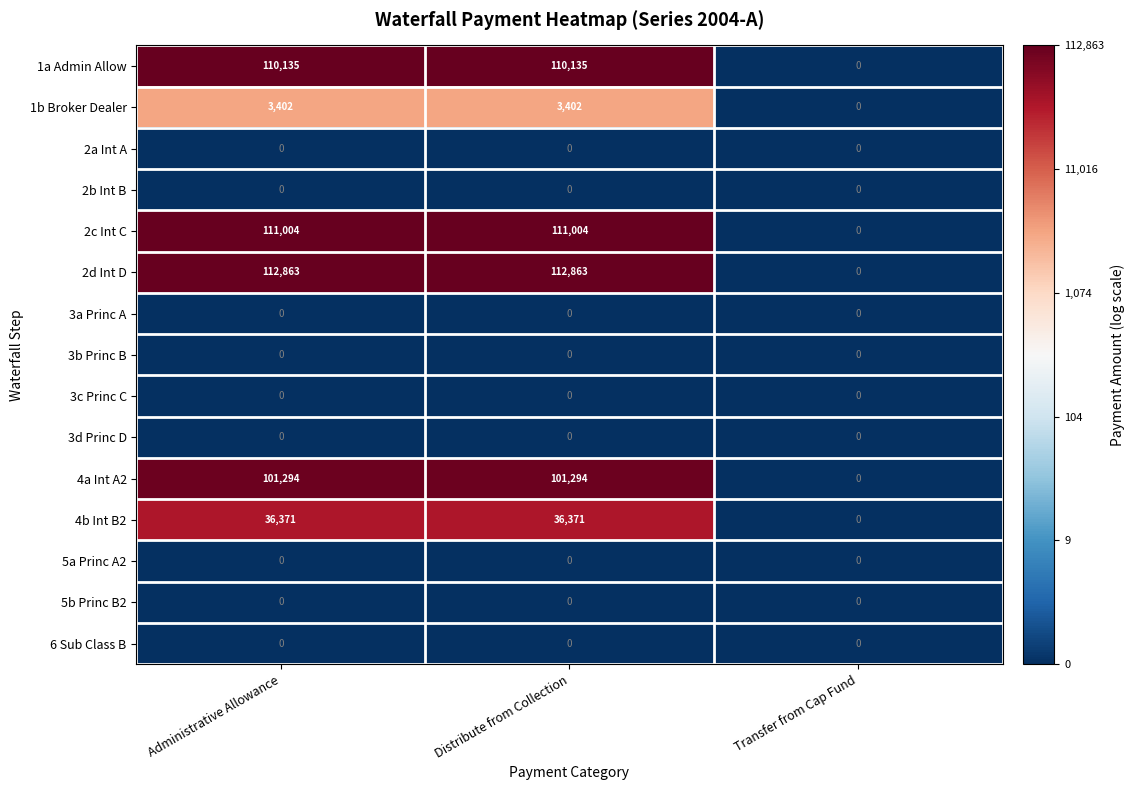

Which series has the largest total across all categories?

2d Int D